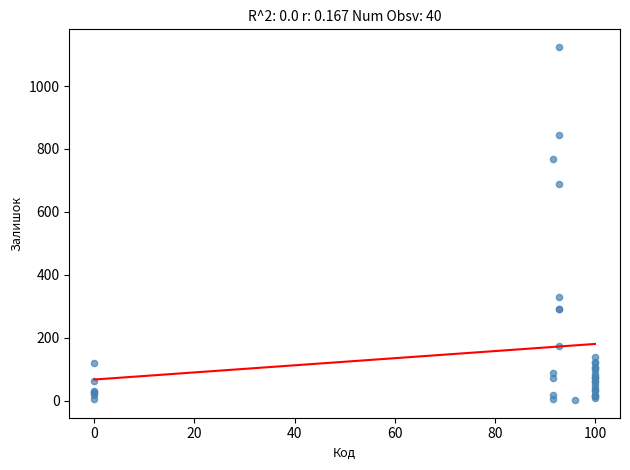

What Y value in the scatter plot is closest to 563?

690